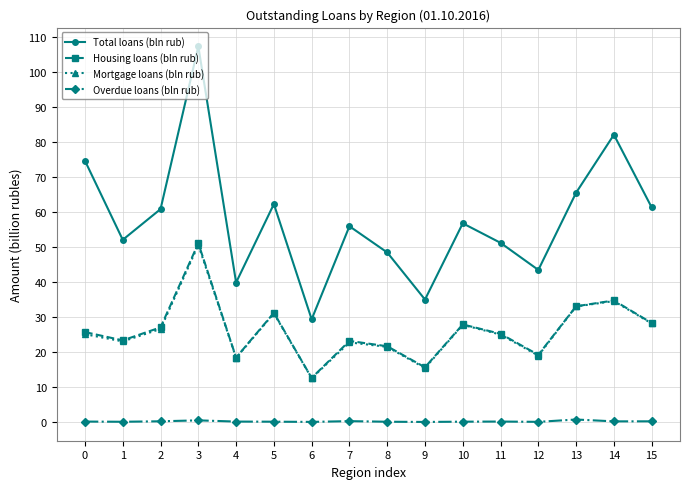

True or false: Mortgage loans (bln rub) has a value of 33.0 at 13.

True